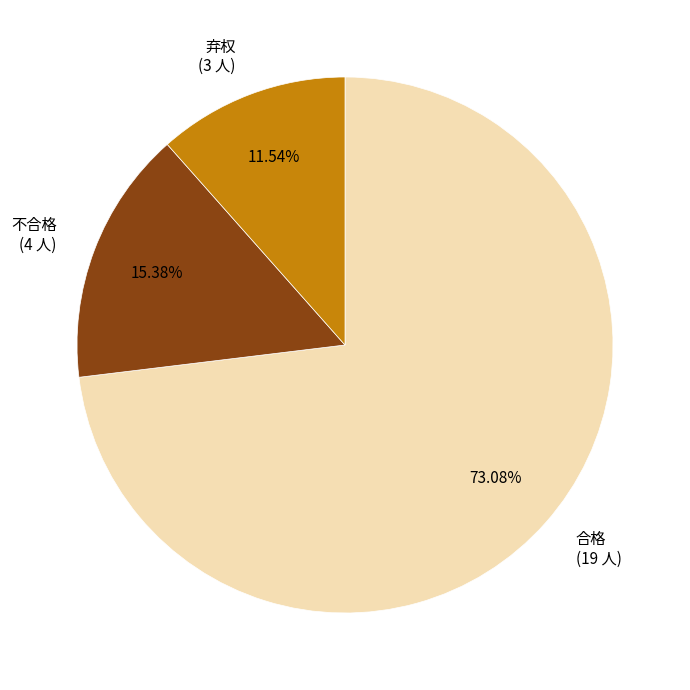

The 弃权 slice represents 21% of the pie. True or false?

False